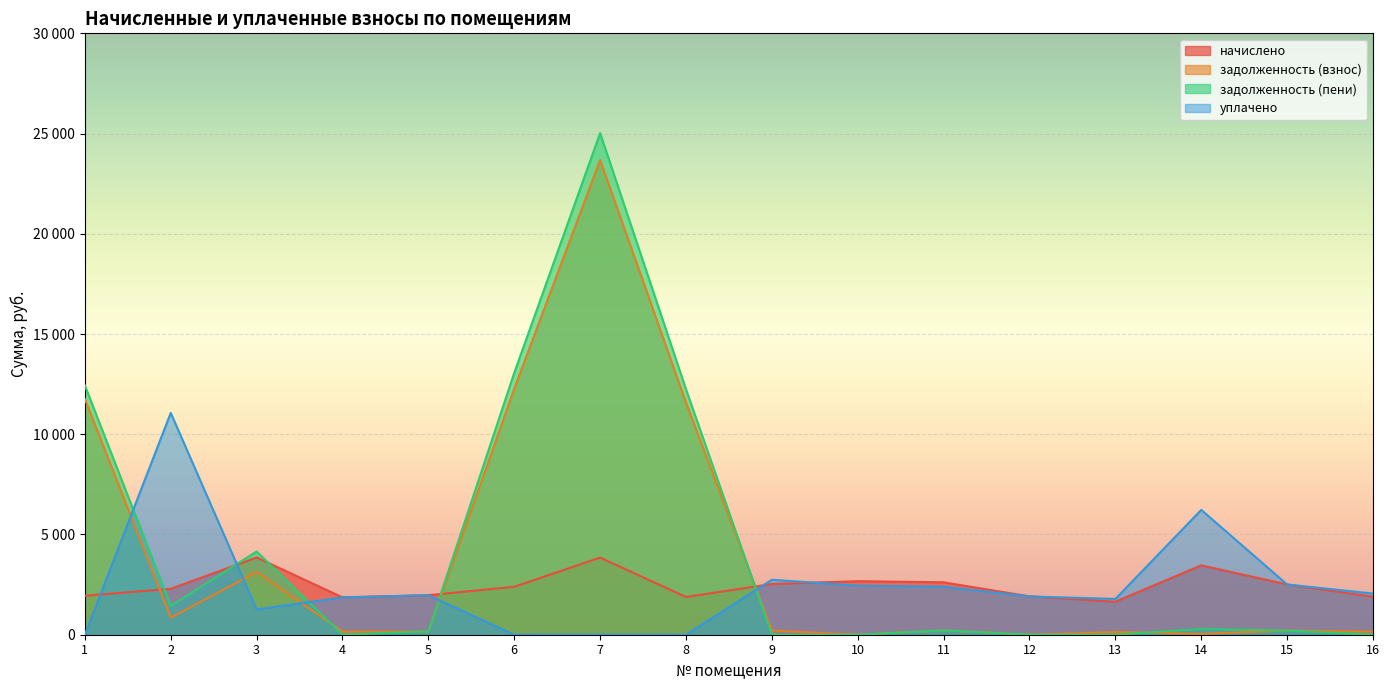

True or false: начислено has more than 0 interior local peaks.

True